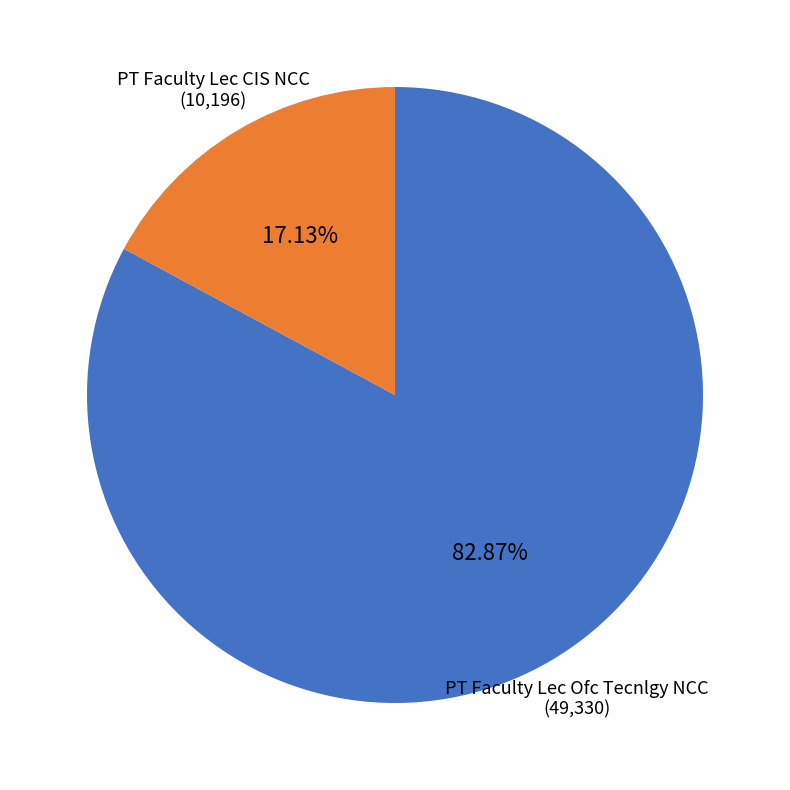

To the nearest percent, what is the average slice percentage?

50%